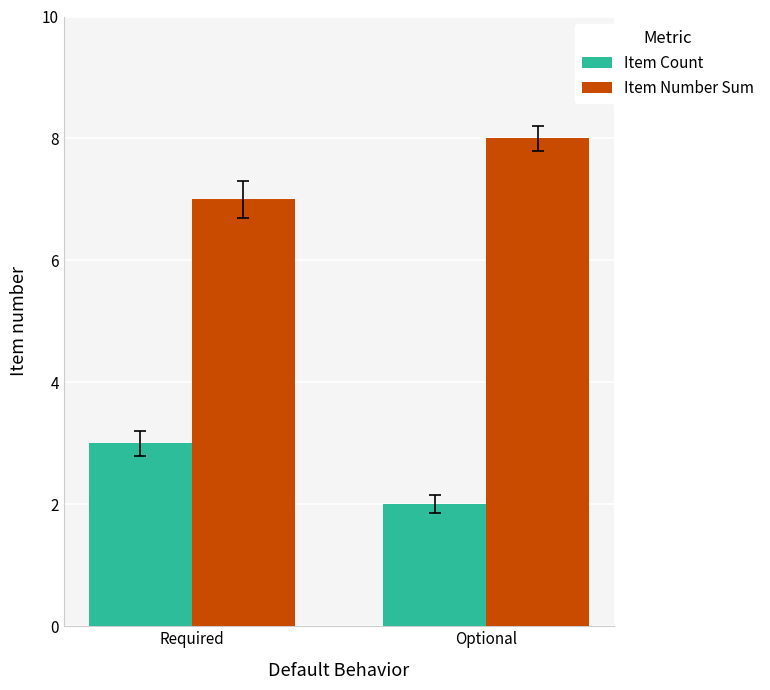

What is the total value across all series at Optional?

10